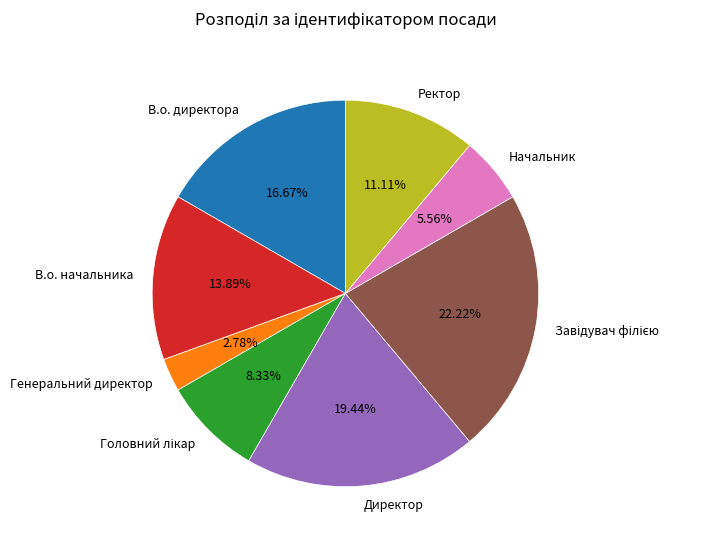

Approximately how many times larger is the value at Начальник compared to В.о. начальника?

0.4